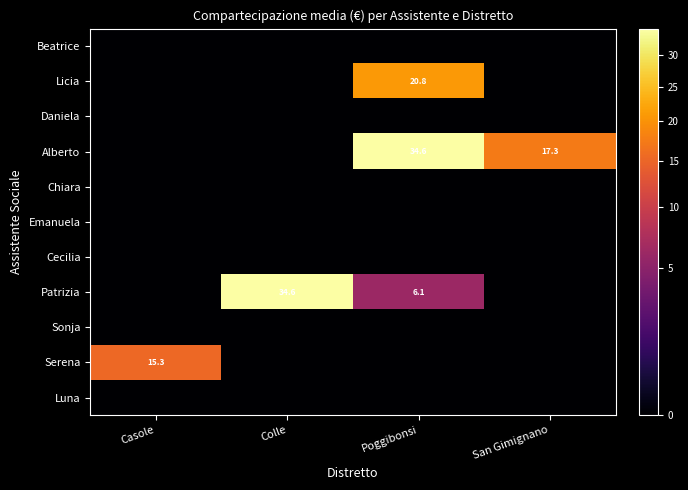

Is it true that Alberto equals 15.3 at Poggibonsi?

False